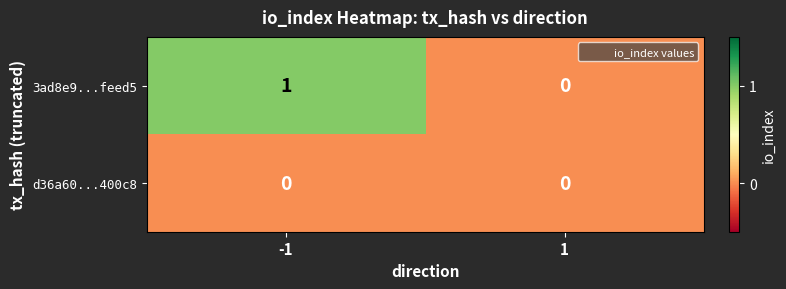

What is the total value across all series at -1?

1